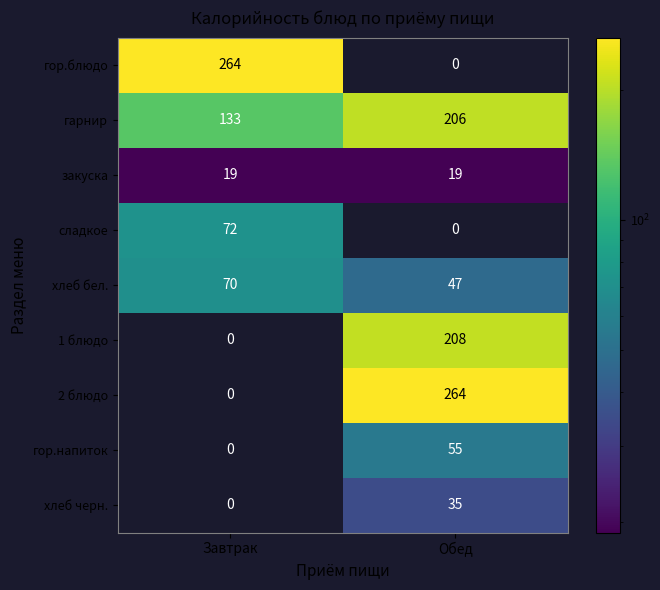

At which category is the sum across all series the highest?

Обед